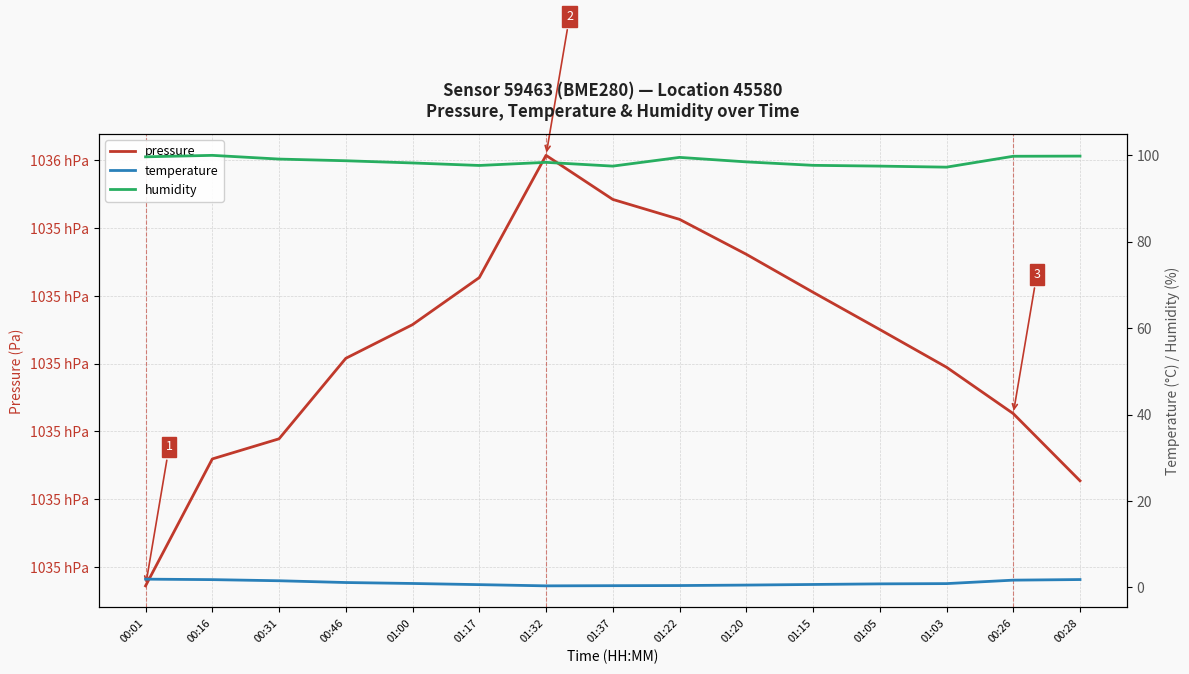

Reading left to right, transcribe all the data shown in this chart.

pressure: 103487.2	103505.9	103508.9	103520.8	103525.8	103532.7	103550.7	103544.2	103541.3	103536.1	103530.5	103525.0	103519.5	103512.6	103502.7
temperature: 1.9	1.8	1.5	1.1	0.9	0.6	0.3	0.4	0.4	0.5	0.7	0.8	0.9	1.7	1.8
humidity: 99.7	100.0	99.1	98.8	98.2	97.7	98.4	97.5	99.5	98.5	97.7	97.5	97.3	99.8	99.8